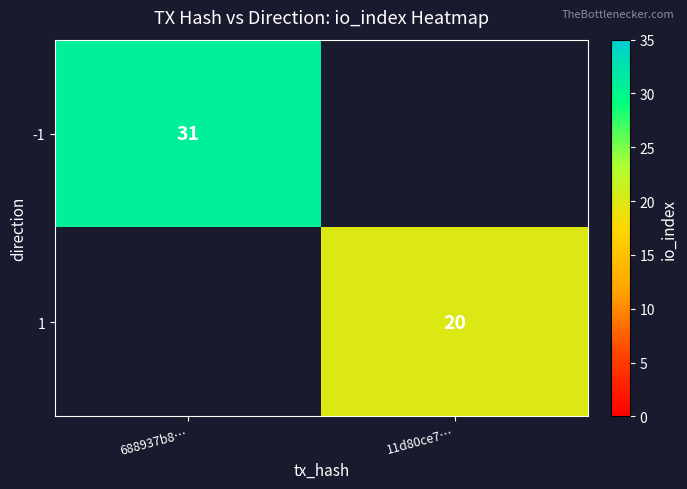

Is the value of 1 at 11d80ce7… greater than the value of -1 at 688937b8…?

No